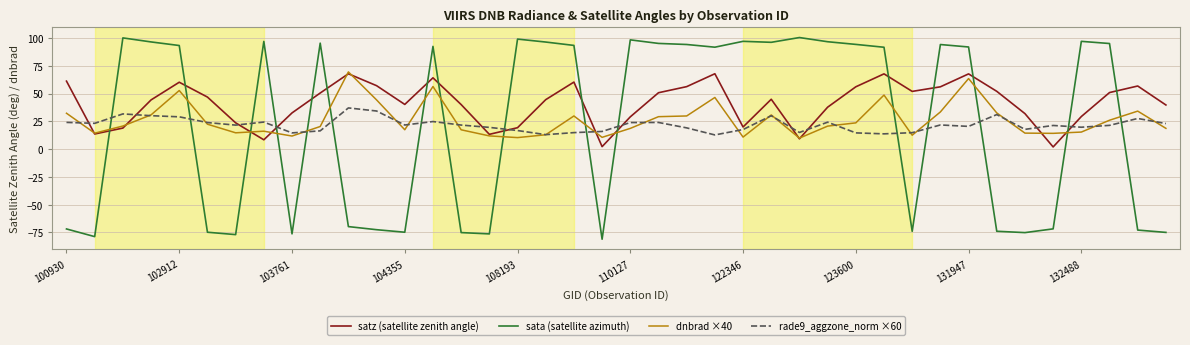

Which series has the widest spread of values?

sata (satellite azimuth)